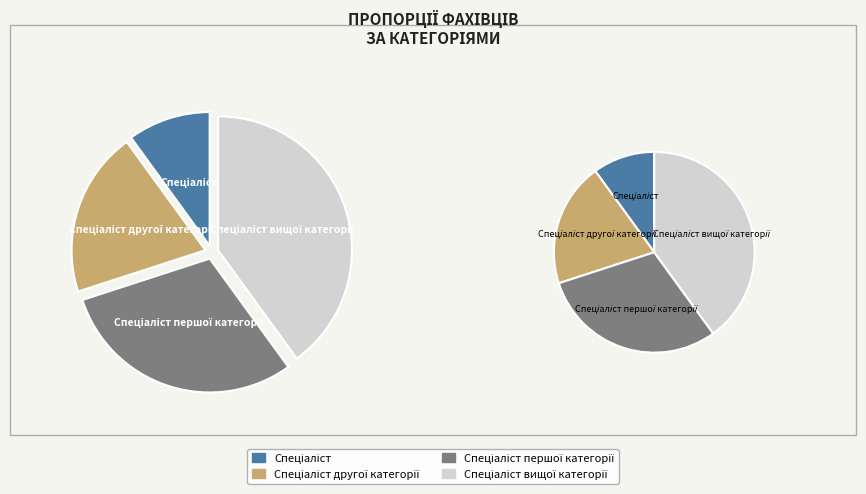

Rank the categories by value from lowest to highest.

Спеціаліст, Спеціаліст другої категорії, Спеціаліст першої категорії, Спеціаліст вищої категорії